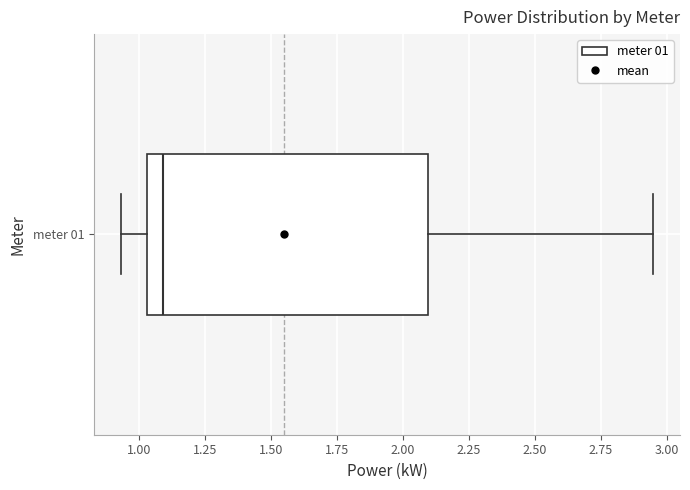

Where does the left whisker of the box for meter 01 end on the x-axis? The values are not printed on the chart, so give them approximately, as read against the axis.

0.95